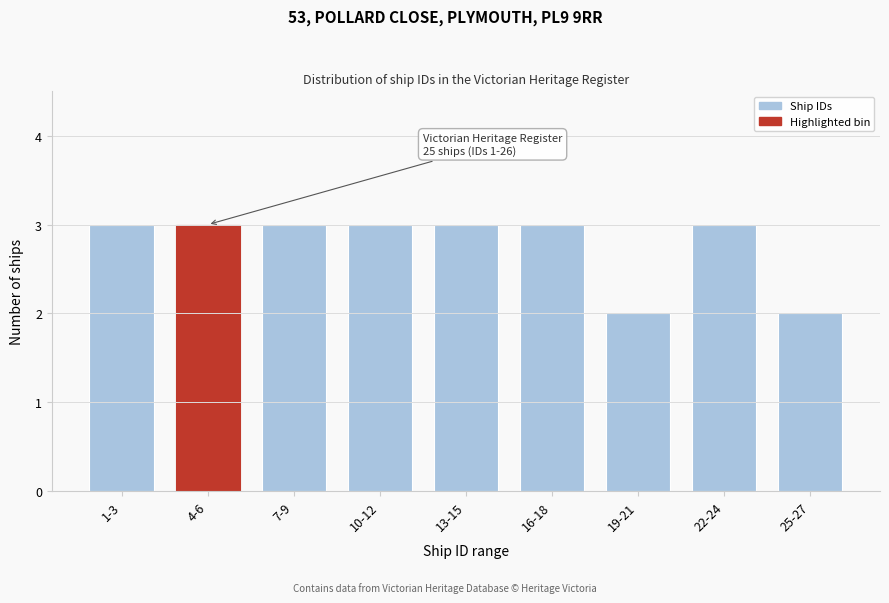

Reading left to right, what are all the values shown in this chart?

3	3	3	3	3	3	2	3	2